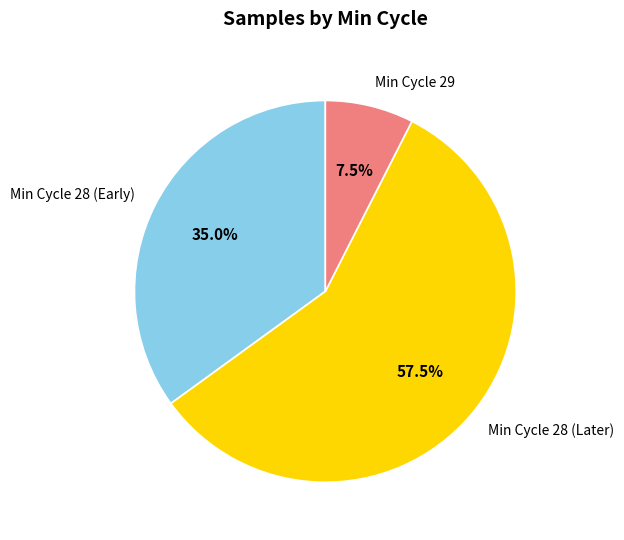

What is the ratio of the value at Min Cycle 28 (Later) to the value at Min Cycle 29?

7.7